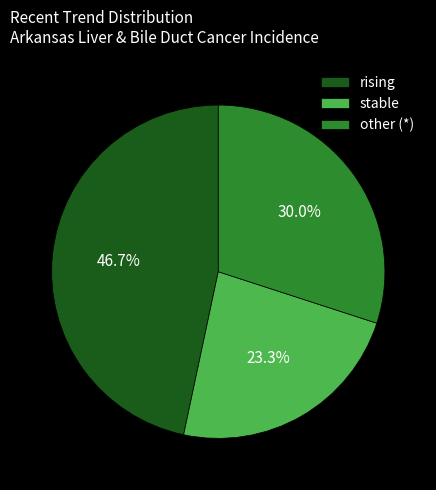

What is the largest slice in the pie chart?

rising